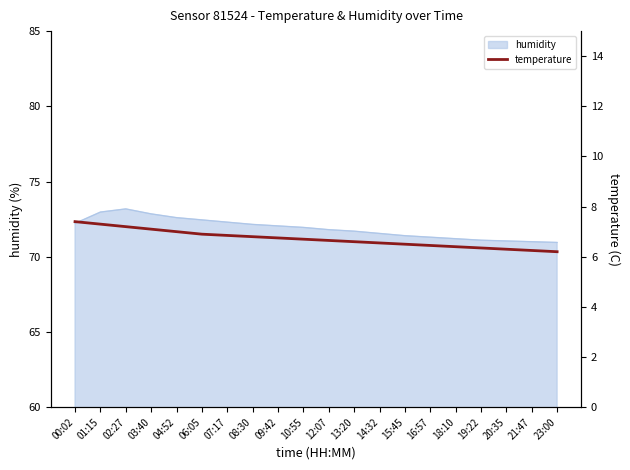

What is the minimum value for humidity?

71.0